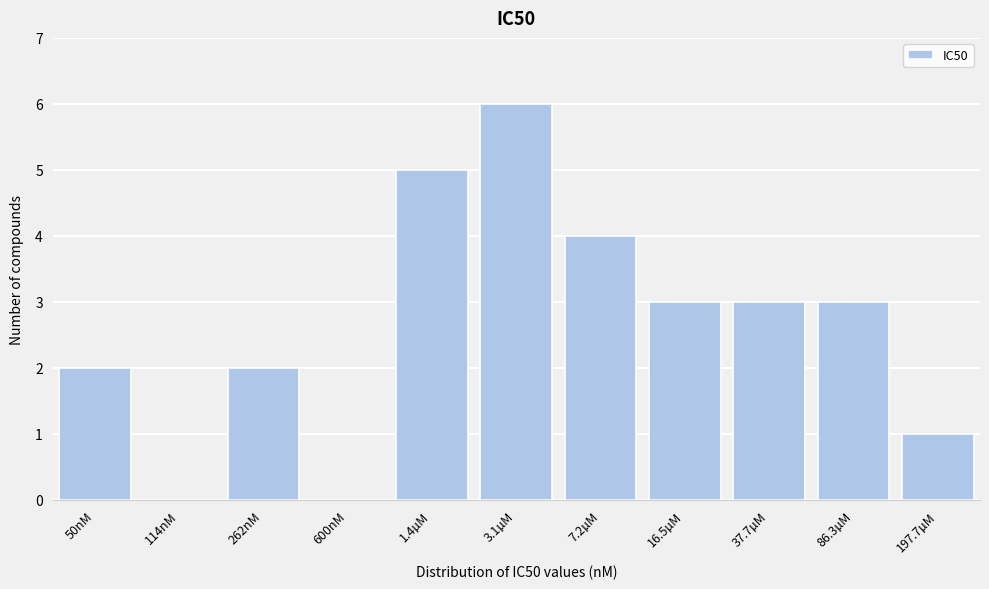

Reading left to right, what are all the values shown in this chart?

50nM=2	114nM=0	262nM=2	600nM=0	1.4µM=5	3.1µM=6	7.2µM=4	16.5µM=3	37.7µM=3	86.3µM=3	197.7µM=1